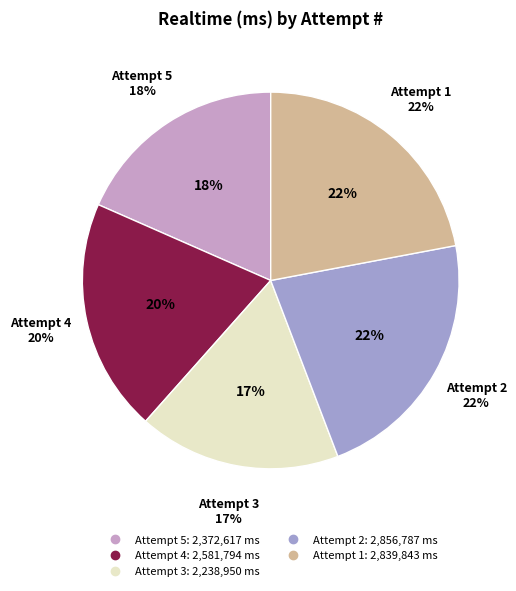

How many segments does this pie chart have?

5